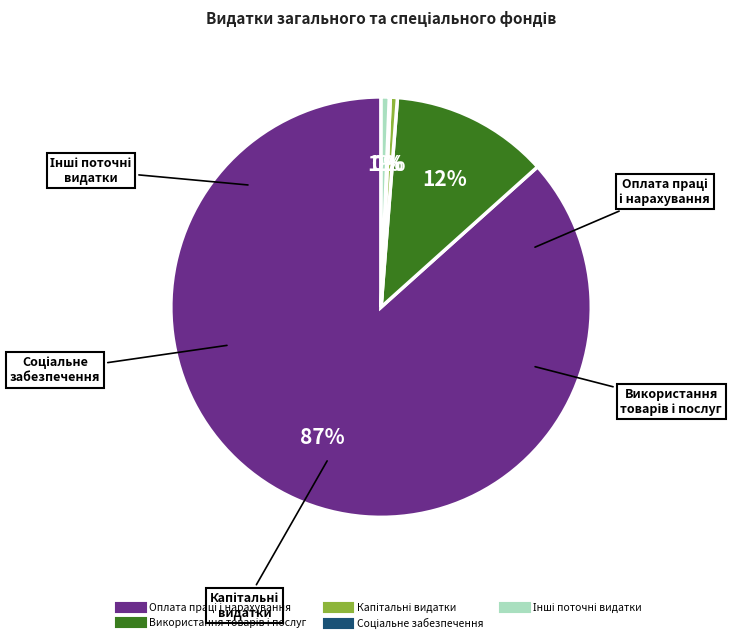

To the nearest percent, what is the average slice percentage?

20%